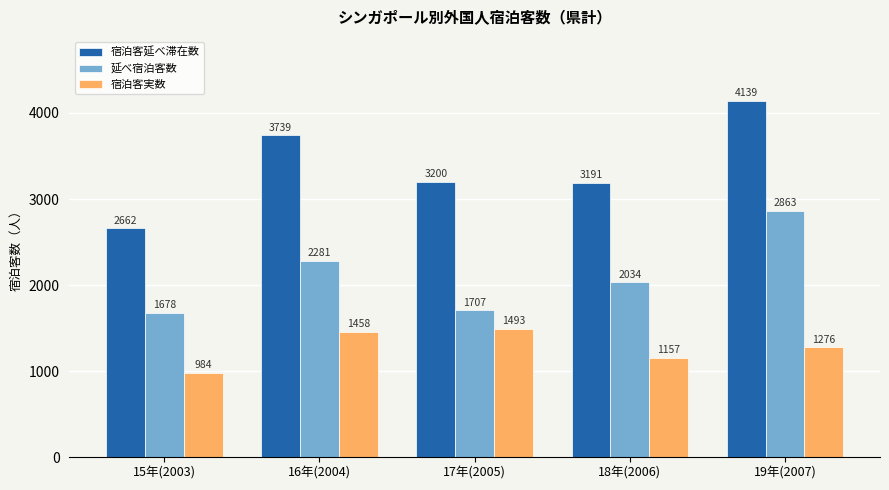

Where does the 宿泊客延べ滞在数 series first go above 3200?

16年(2004)